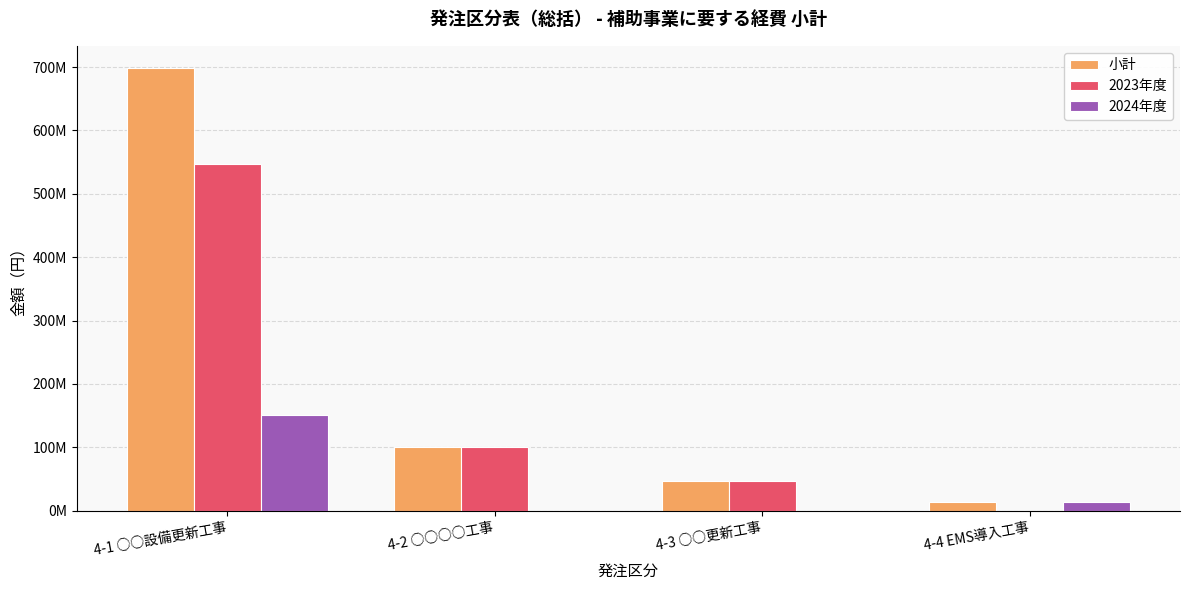

Are the bars horizontal?

No